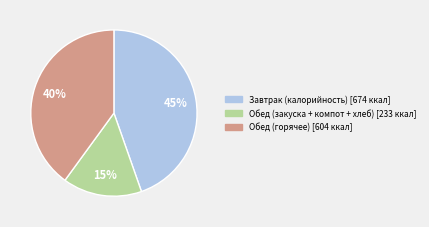

Is there a majority slice in this chart?

No